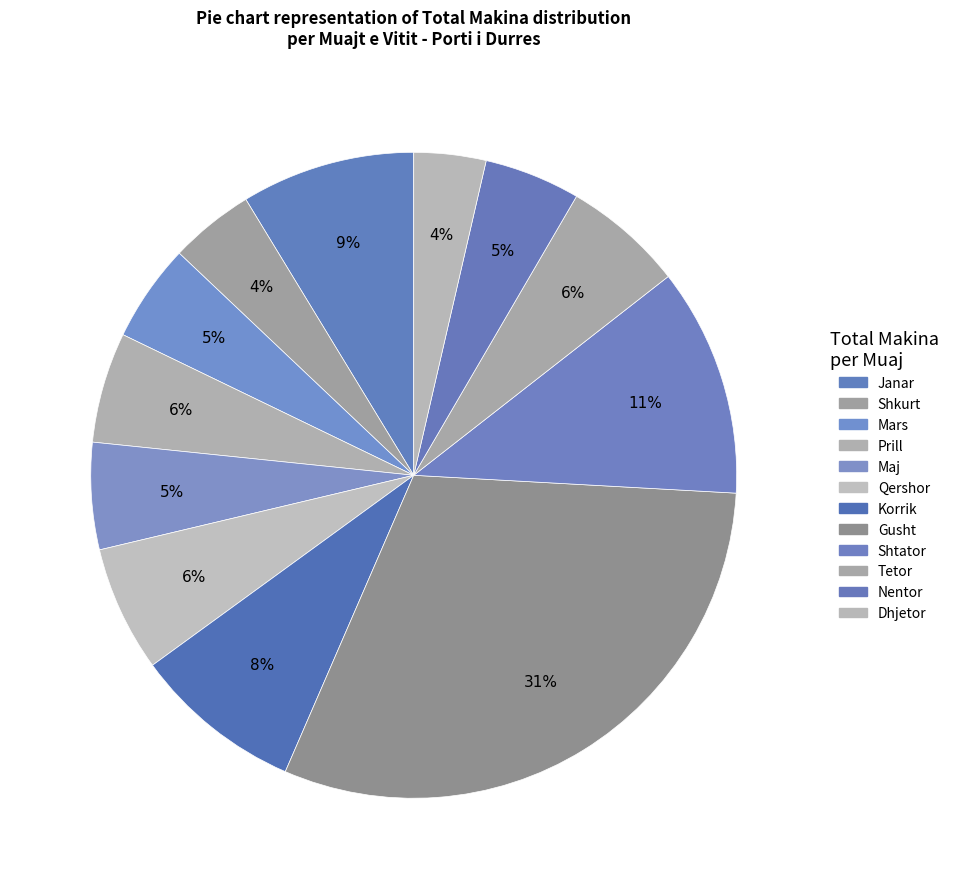

Which slice is the largest?

Gusht